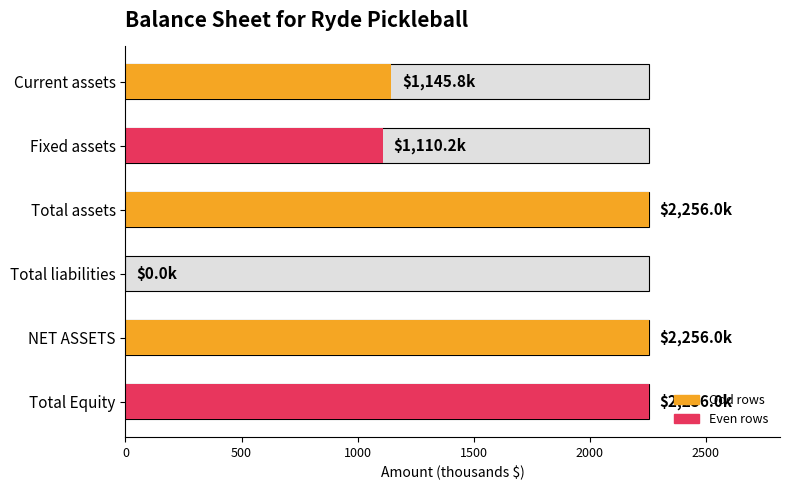

Reading right to left, list all the values displayed in this chart.

2256.0	2256.0	0.0	2256.0	1110.2	1145.8